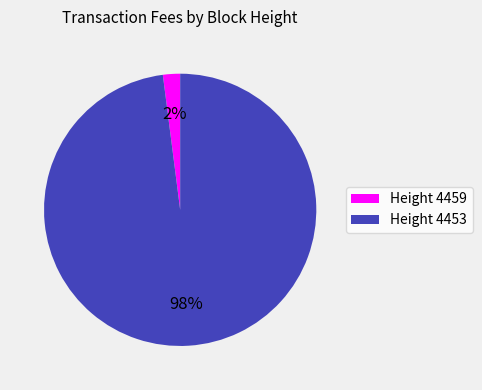

To the nearest percent, what is the difference between the largest and smallest slice percentages?

96%